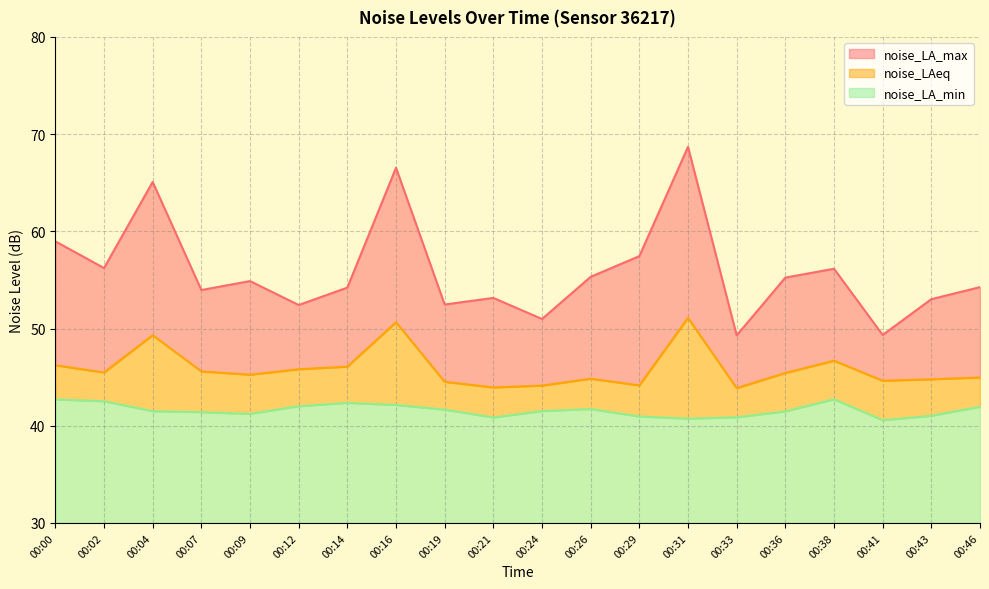

In noise_LA_min, how many points are lower than both neighbors (excluding endpoints)?

4